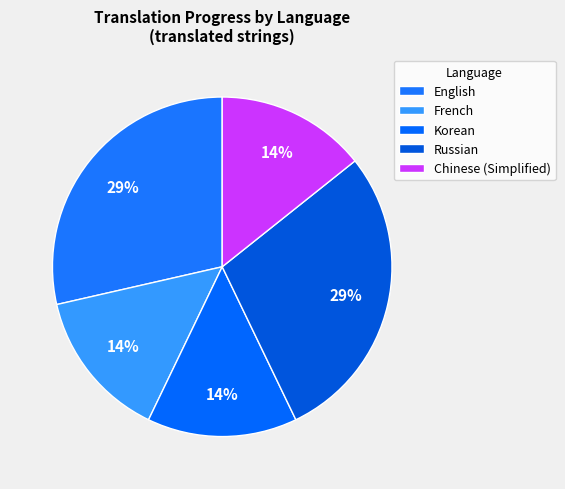

Is Russian the majority of the pie?

No